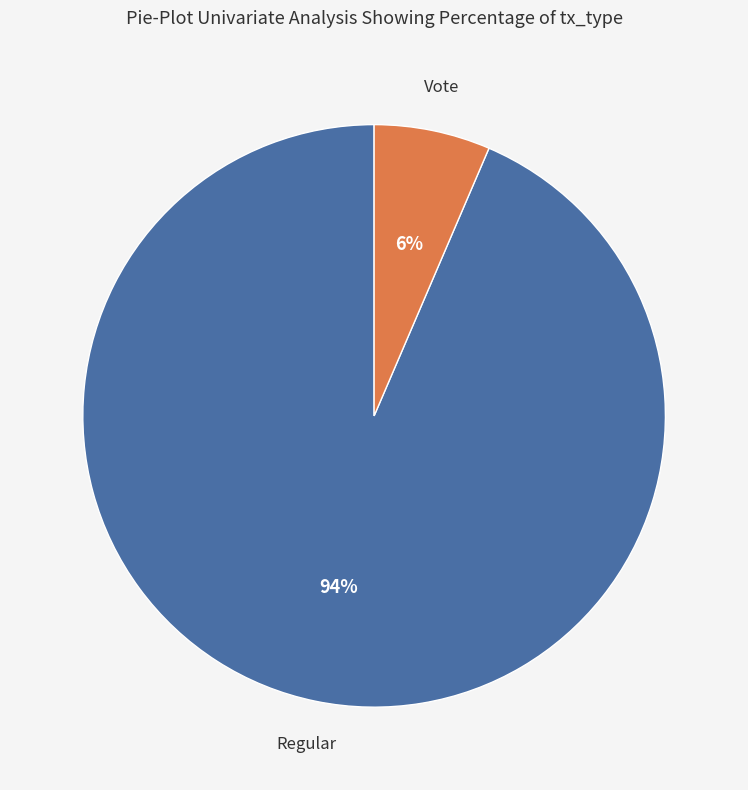

To the nearest percent, what is the average slice percentage?

50%